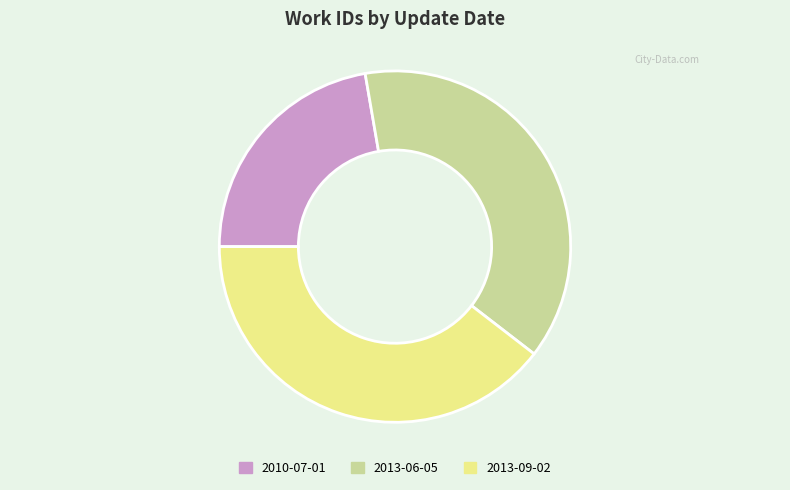

Rank the categories by value from lowest to highest.

2010-07-01, 2013-06-05, 2013-09-02